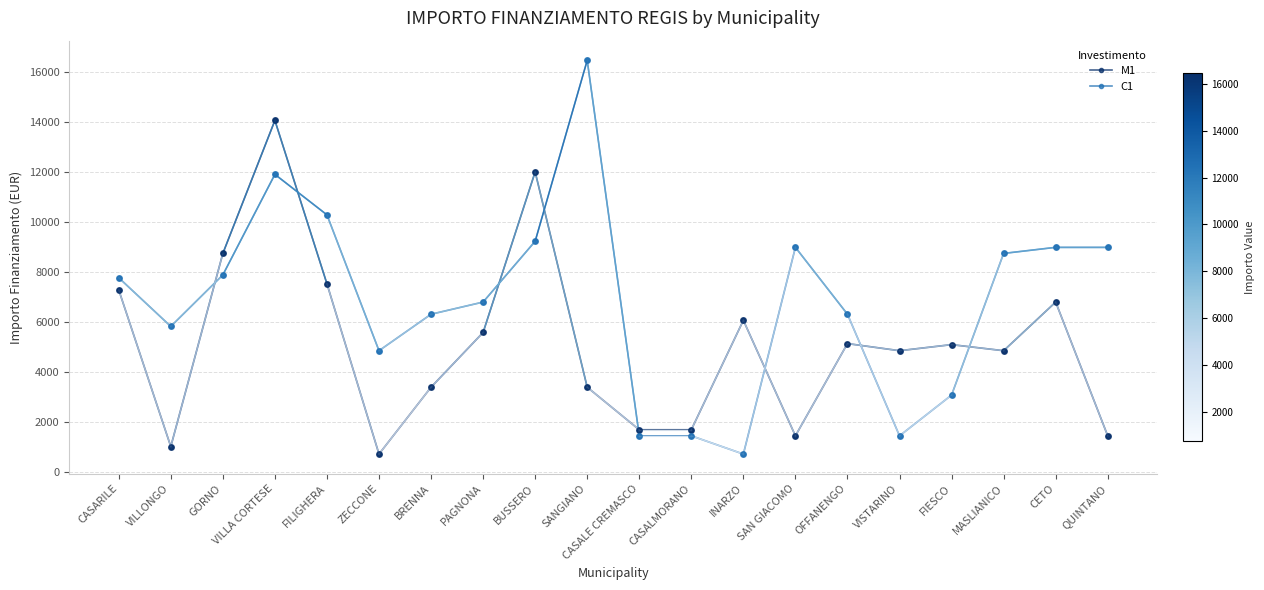

At which category does M1 reach its first local peak?

VILLA CORTESE